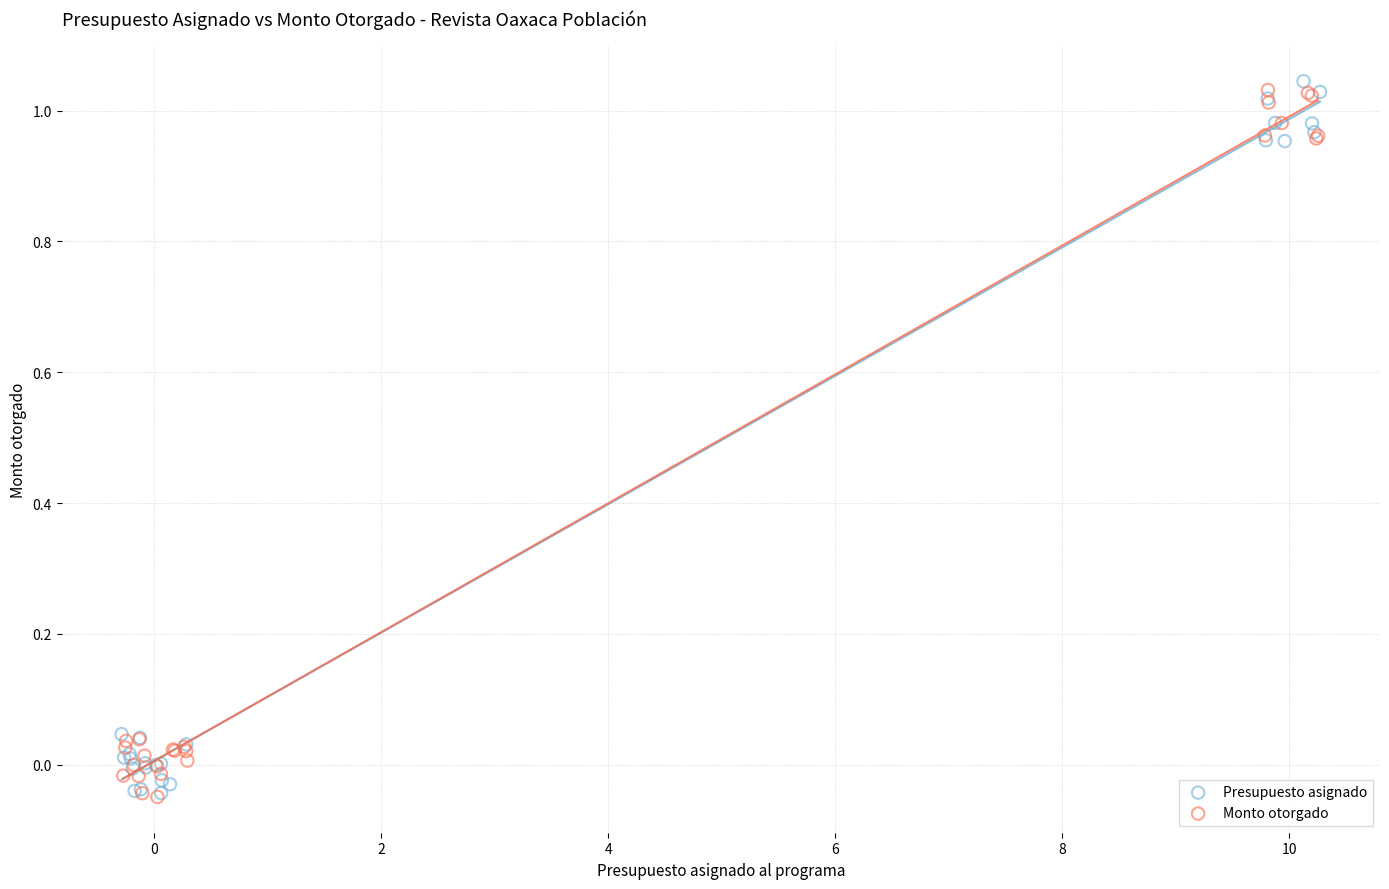

What are all the series names shown in the legend?

Presupuesto asignado, Monto otorgado